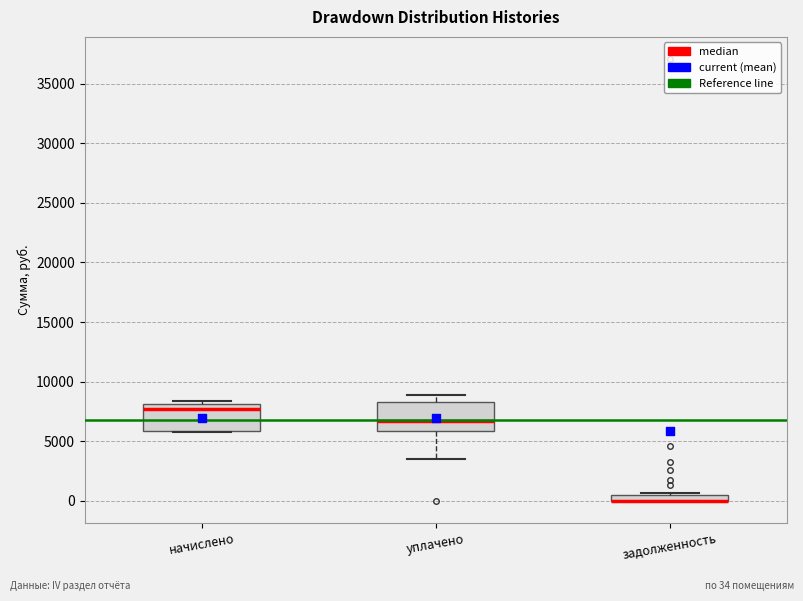

Where does the median line of the box for уплачено sit on the y-axis? The values are not printed on the chart, so give them approximately, as read against the axis.

6500